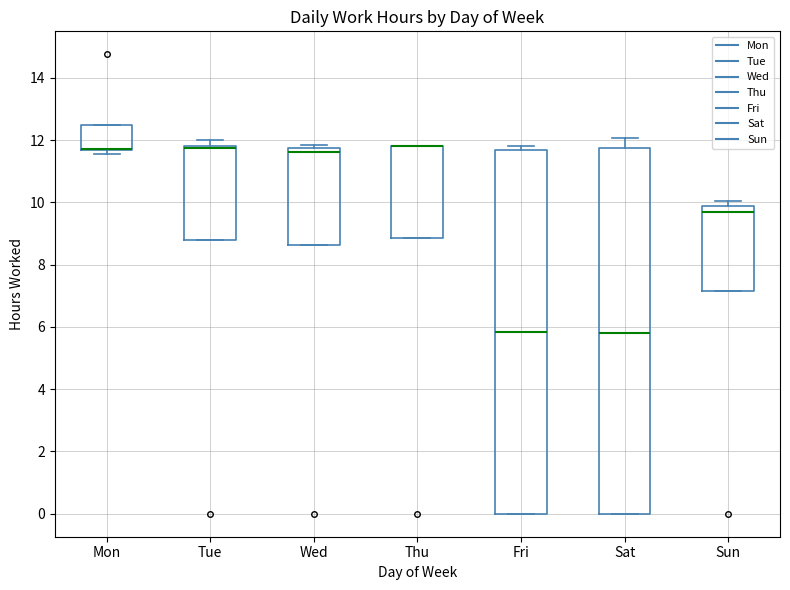

Reading left to right, transcribe this box plot: for each box, give where its median line is, the range the box spans, and where its two whiskers end, as read against the y-axis. The values are not printed on the chart, so give them approximately, as read against the axis.

Mon: median 11.8 (drawn on the box's lower edge), box 11.6 to 12.6, whiskers 11.6 (just below the box's lower edge) to 12.6
Tue: median 11.8 (just below the box's upper edge), box 8.8 to 11.8, whiskers 8.8 to 12.0
Wed: median 11.6, box 8.6 to 11.8, whiskers 8.6 to 11.8 (just above the box's upper edge)
Thu: median 11.8 (drawn on the box's upper edge), box 8.8 to 11.8, whiskers 8.8 to 11.8
Fri: median 5.8, box 0.0 to 11.6, whiskers 0.0 to 11.8
Sat: median 5.8, box 0.0 to 11.8, whiskers 0.0 to 12.0
Sun: median 9.6, box 7.2 to 9.8, whiskers 7.2 to 10.0